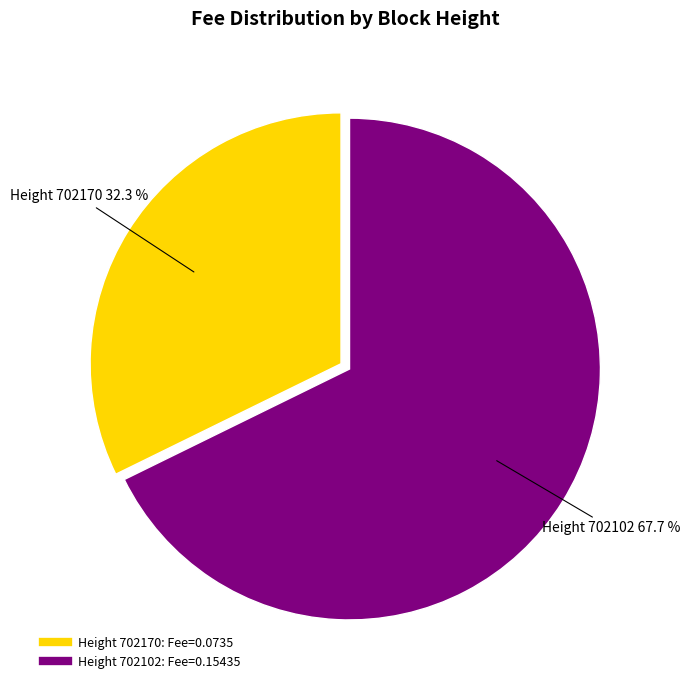

Is there any slice that represents more than half of the pie?

Yes